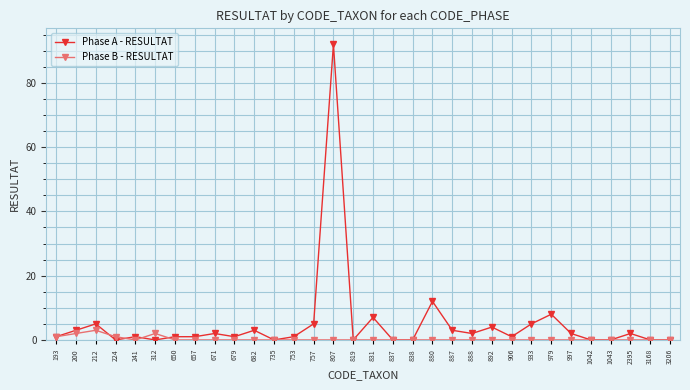

List the series in order of their overall mean, lowest first.

Phase B - RESULTAT, Phase A - RESULTAT